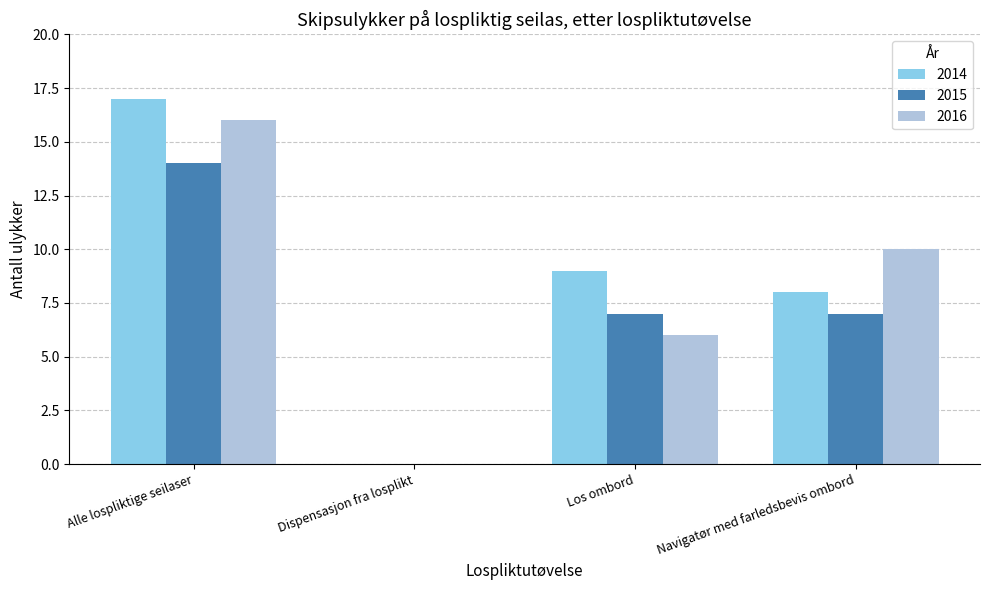

Is it true that 2014 equals 8 at Dispensasjon fra losplikt?

False